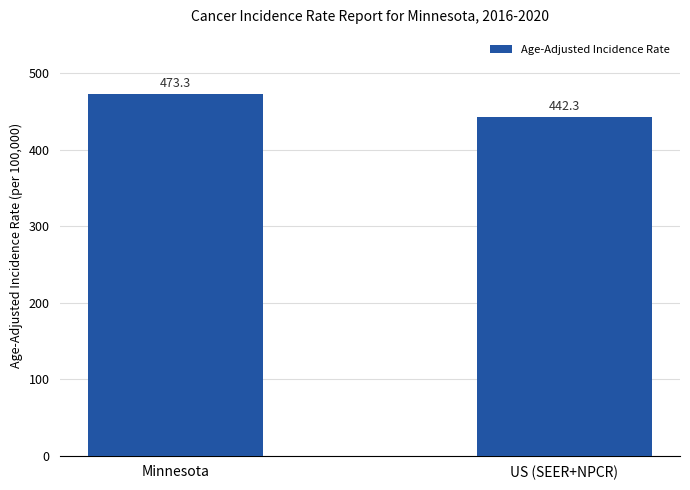

How many data points are less than 473?

1